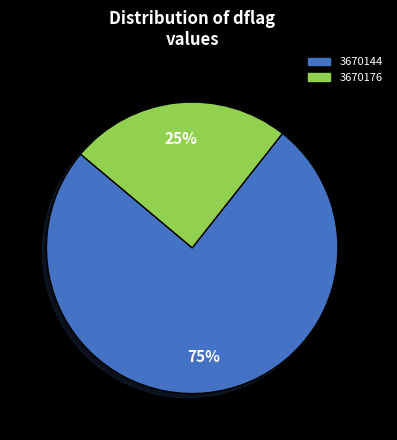

Rank the categories by value from highest to lowest.

3670144, 3670176